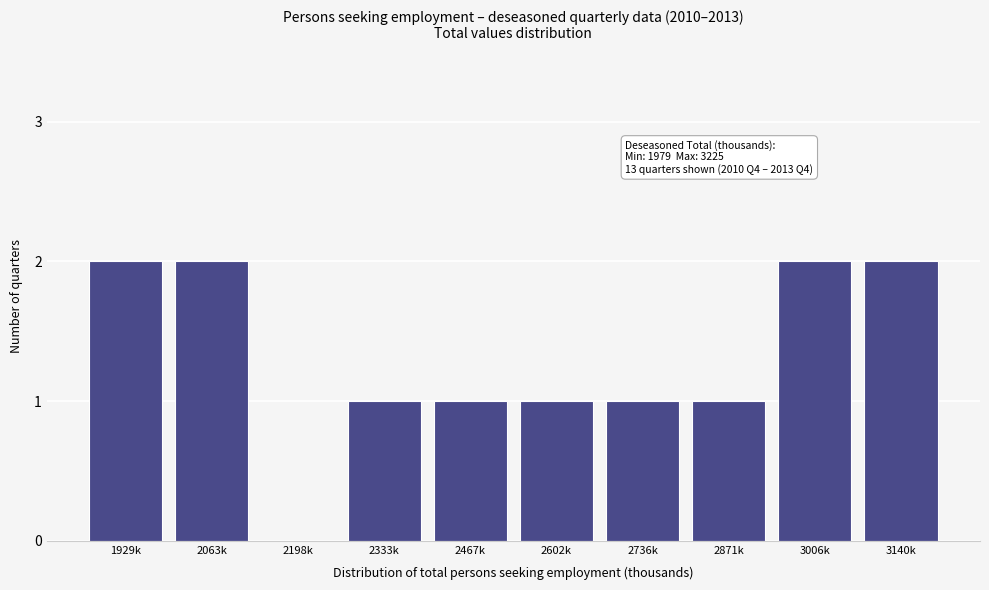

Reading left to right, list all the values displayed in this chart.

1929k=2	2063k=2	2198k=0	2333k=1	2467k=1	2602k=1	2736k=1	2871k=1	3006k=2	3140k=2